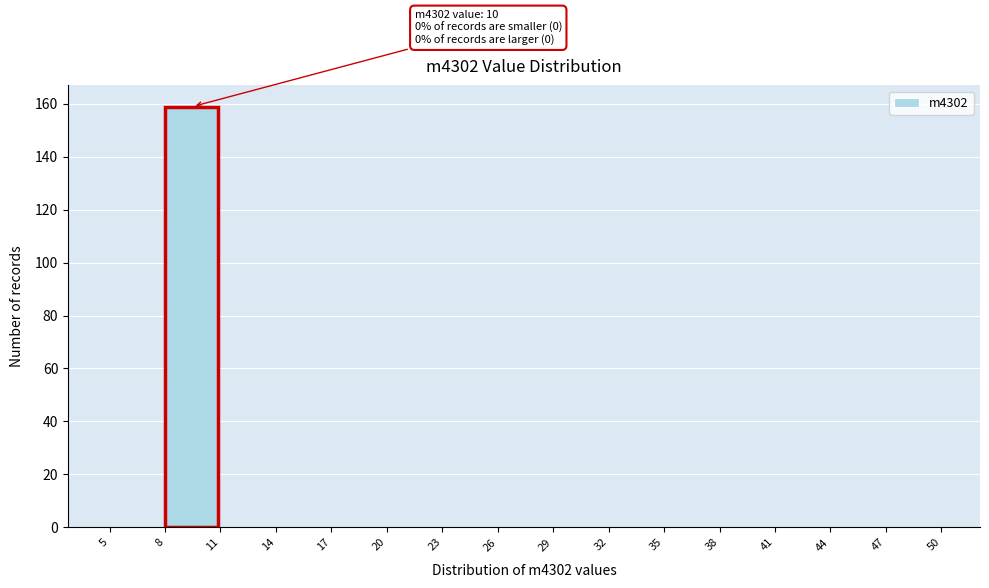

Which range on the x-axis has the tallest bar?

8 to 11